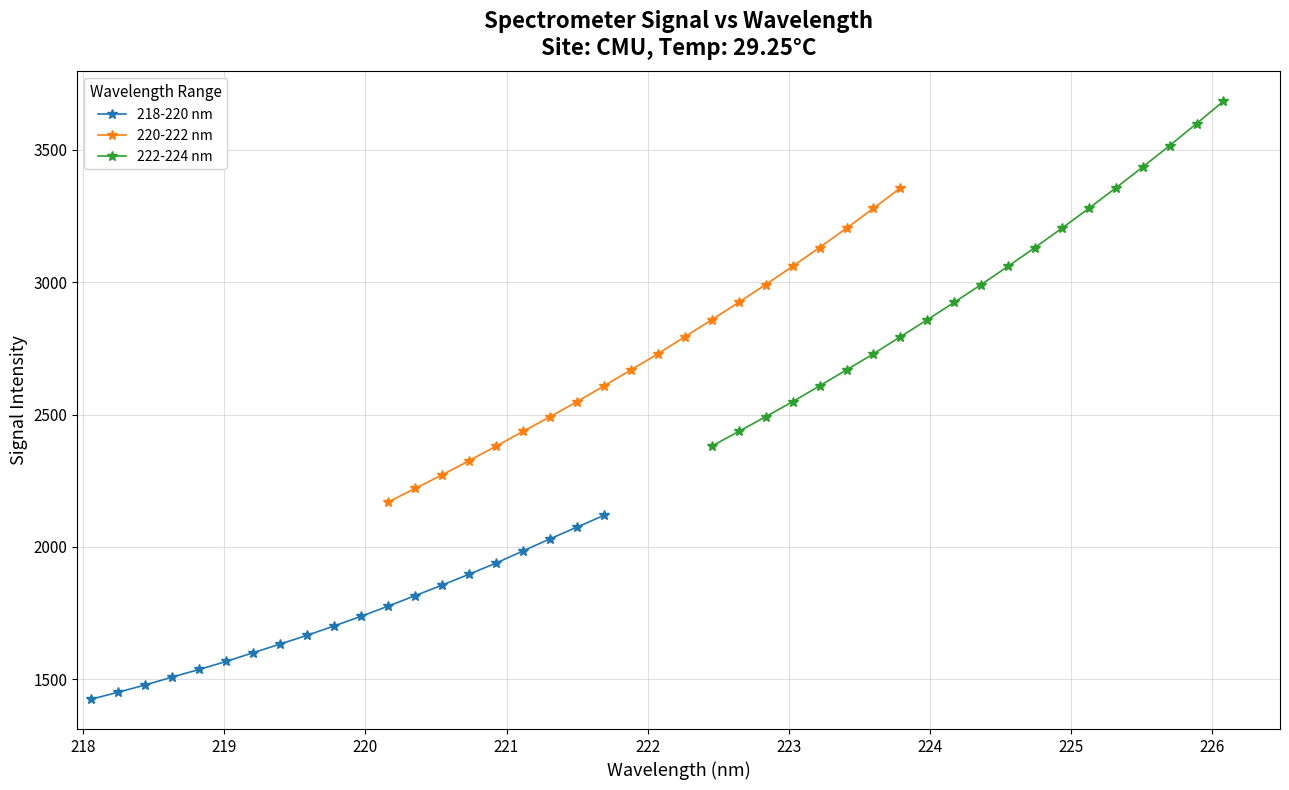

What is the value of the 218-220 nm point at the 16th from the left?

1938.8